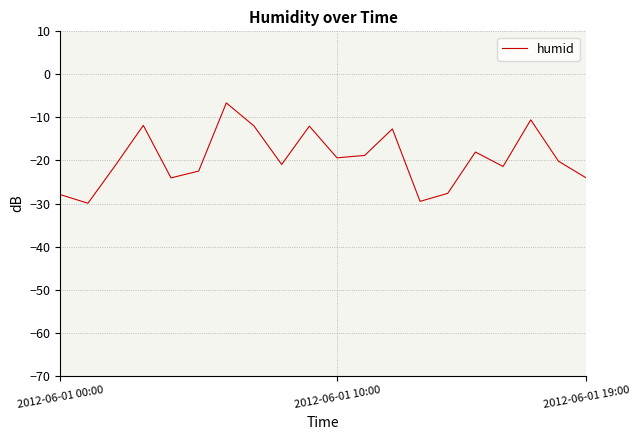

What is the greatest value displayed?

-6.6